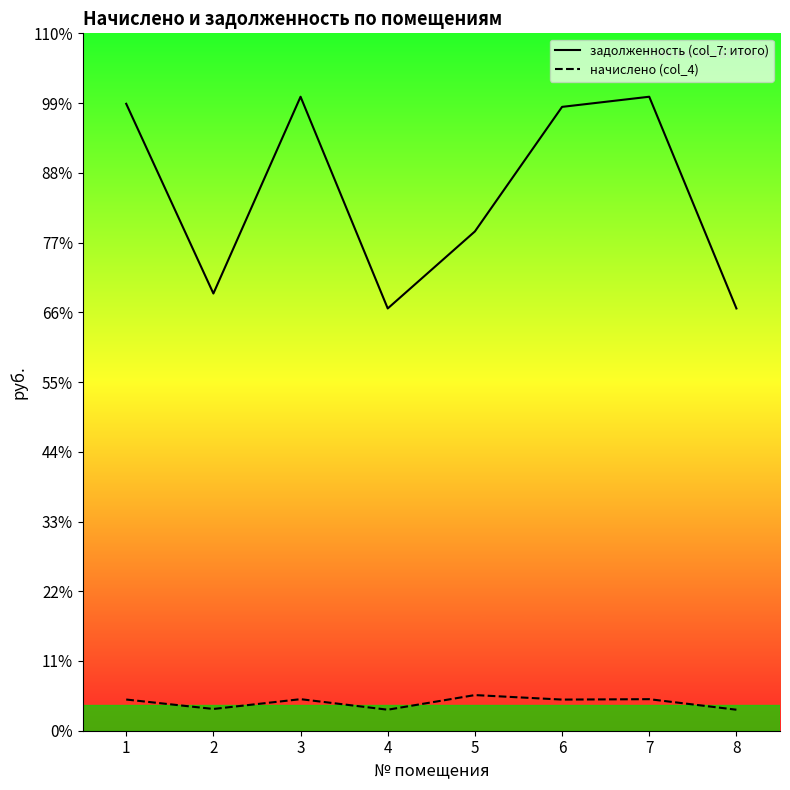

List the series in order of their peak value, highest first.

задолженность (col_7: итого), задолженность (col_4: начислено)